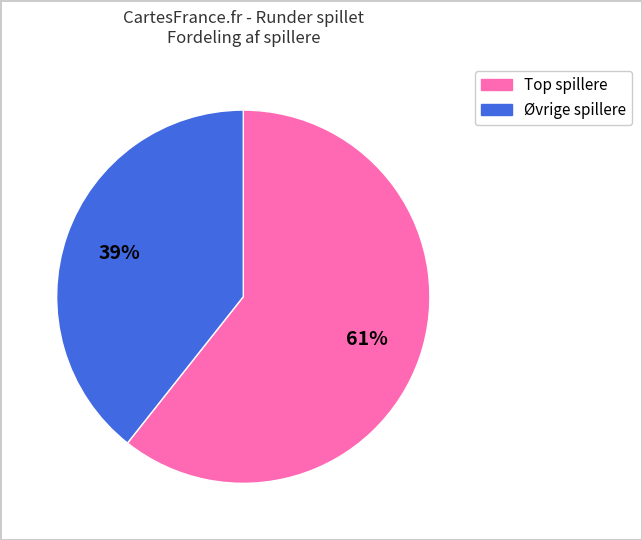

Is there a majority slice in this chart?

Yes